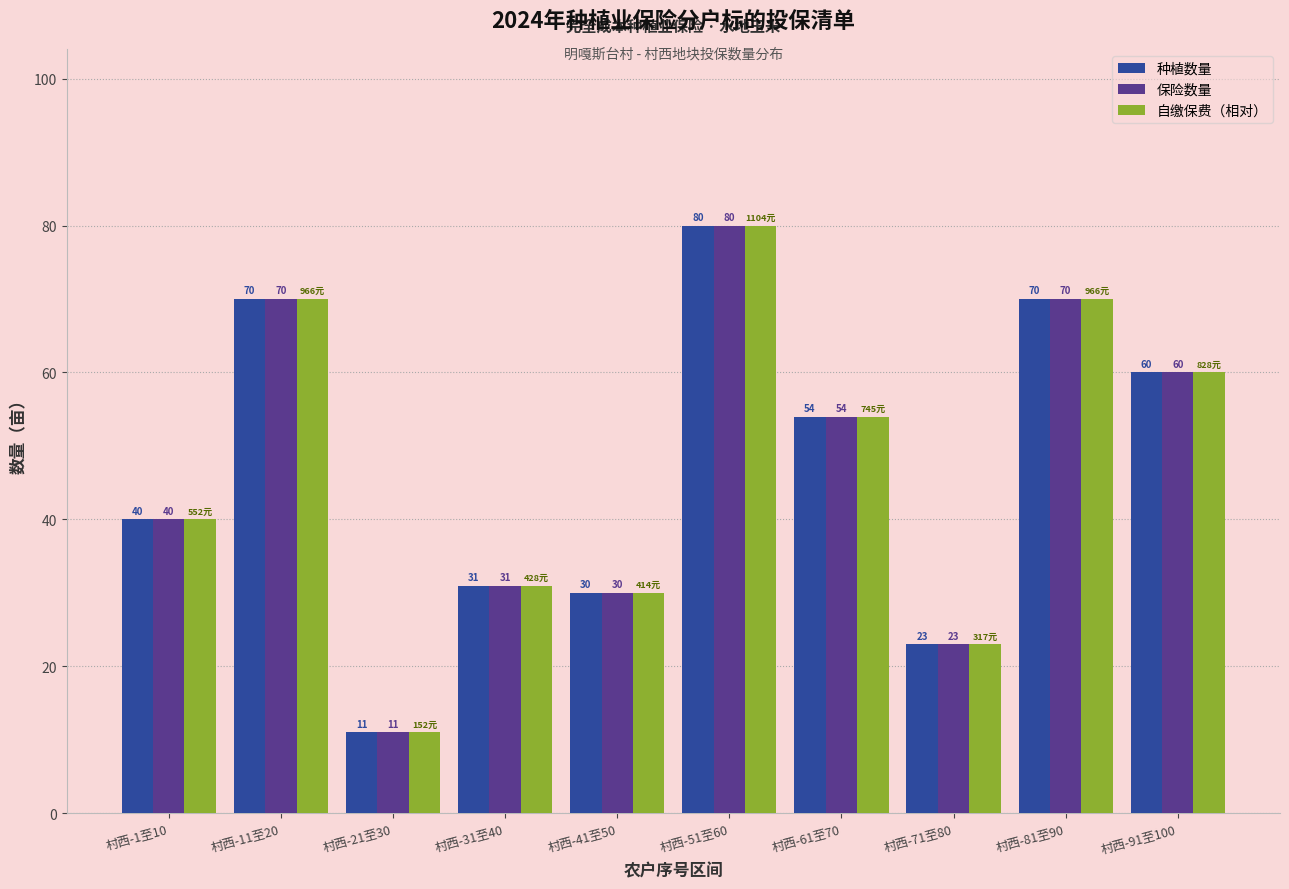

At which category is the sum across all series the highest?

村西-51至60